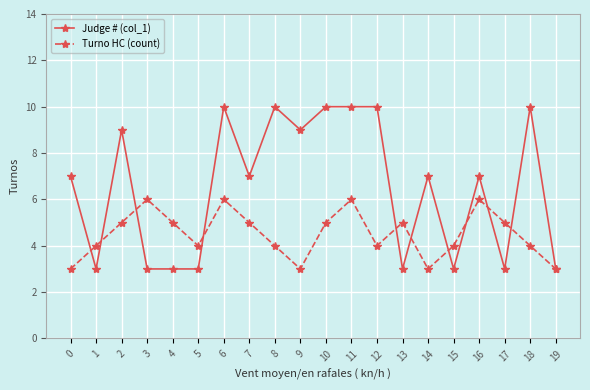

What is the spread (max minus min) of values at 12?

6